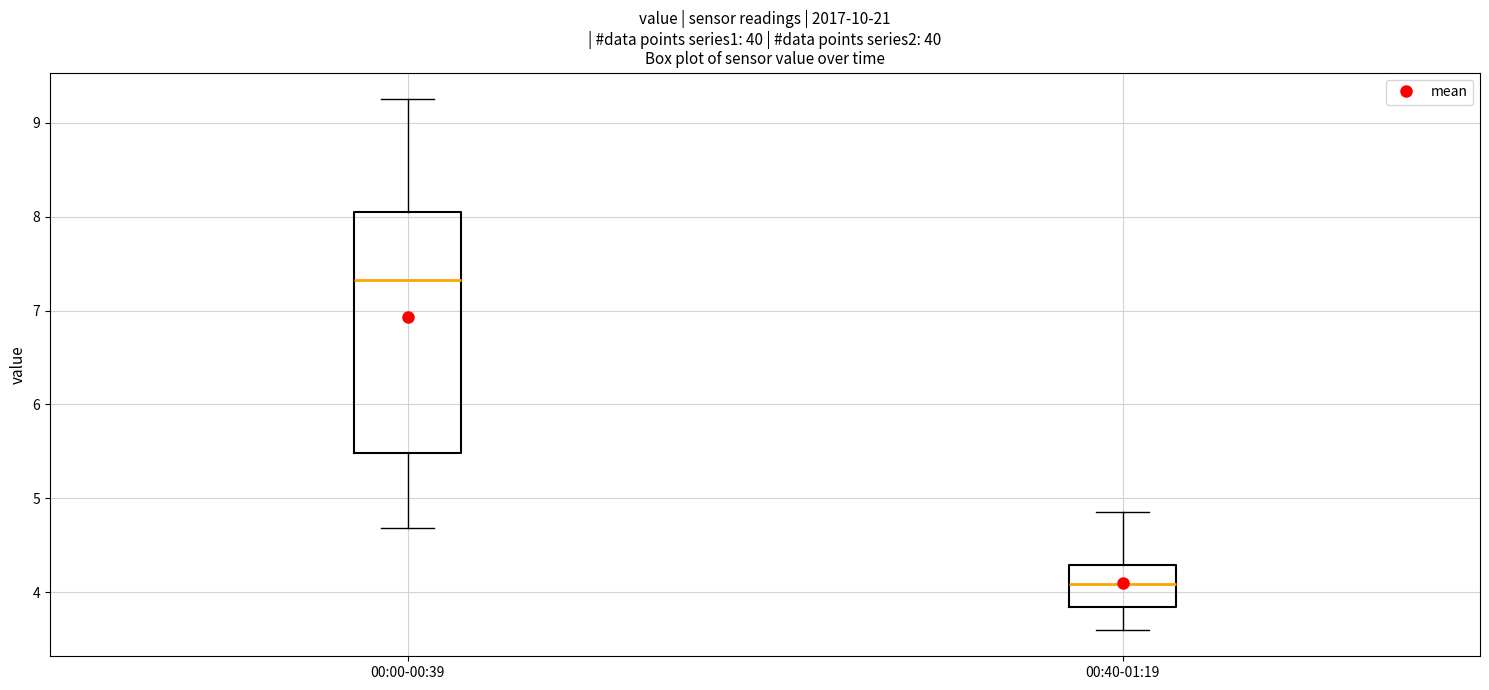

Where does the median line of the box for 00:00-00:39 sit on the y-axis? The values are not printed on the chart, so give them approximately, as read against the axis.

7.3